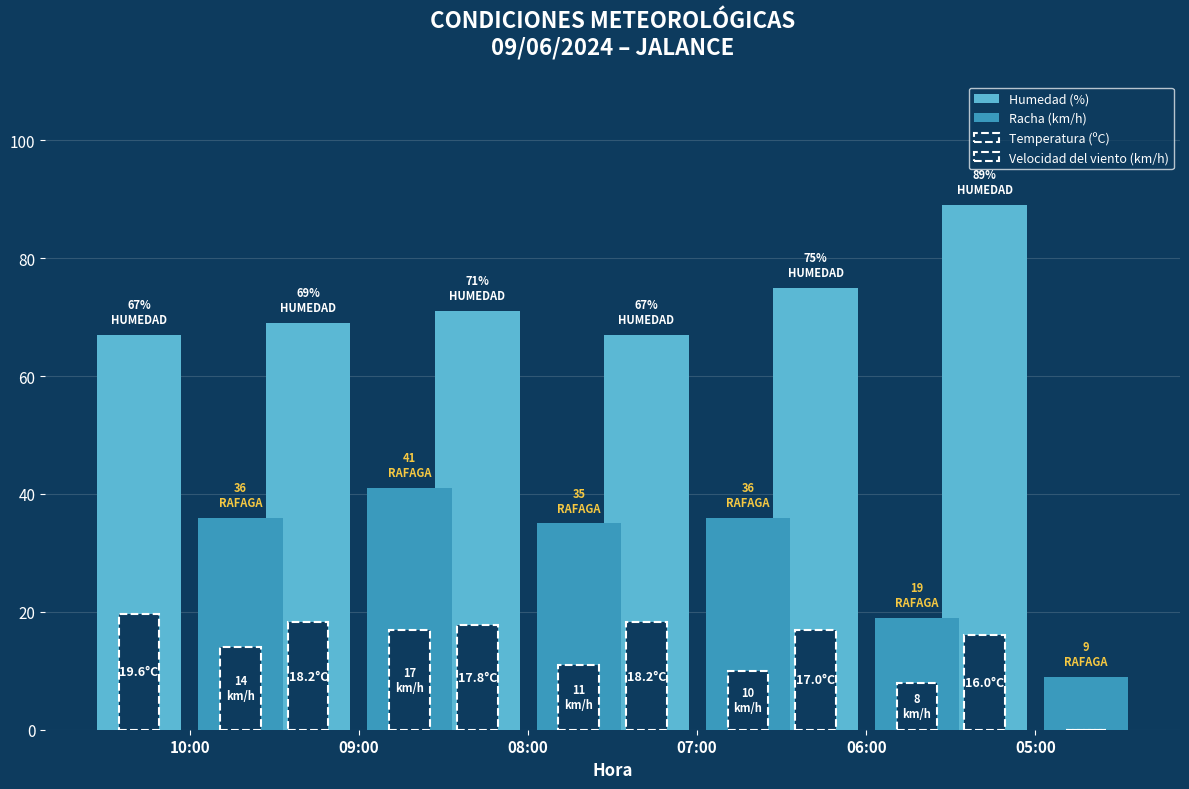

What is the maximum value shown in the chart?

89.0